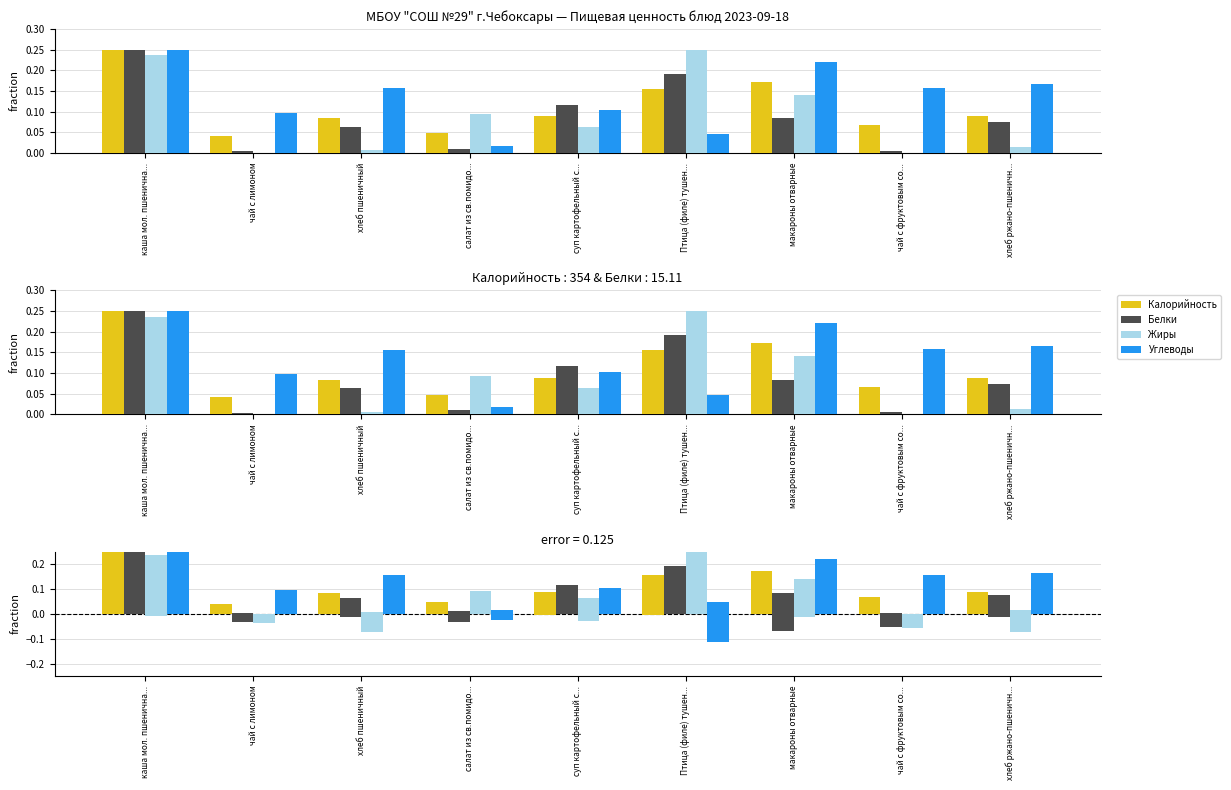

The value of Калорийность at салат из св.помидо... is 0.0. True or false?

True